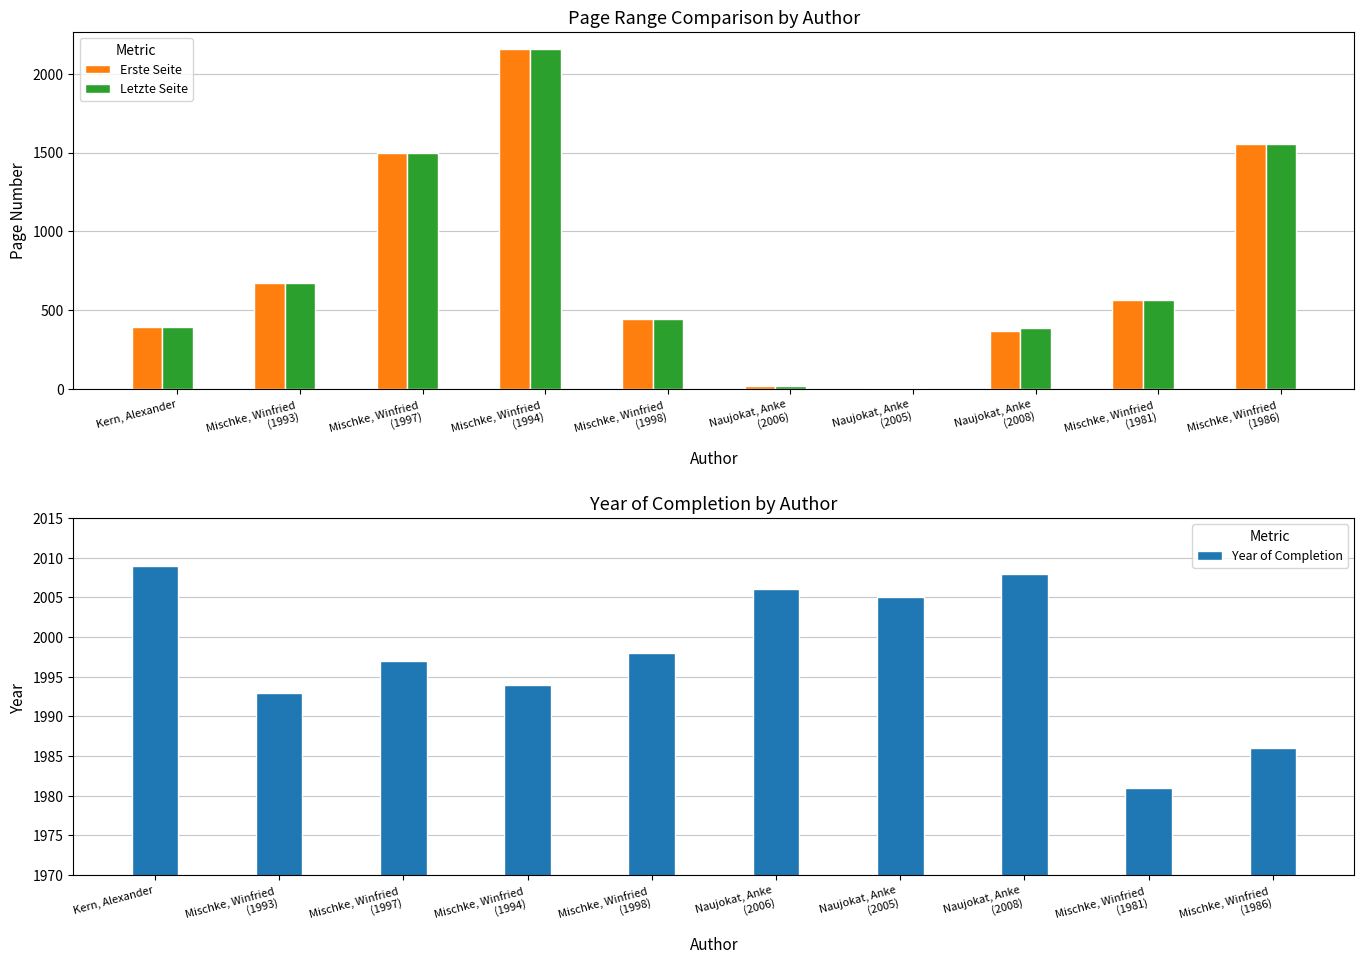

What is the difference between the maximum and second lowest values in the Letzte Seite series?

2136